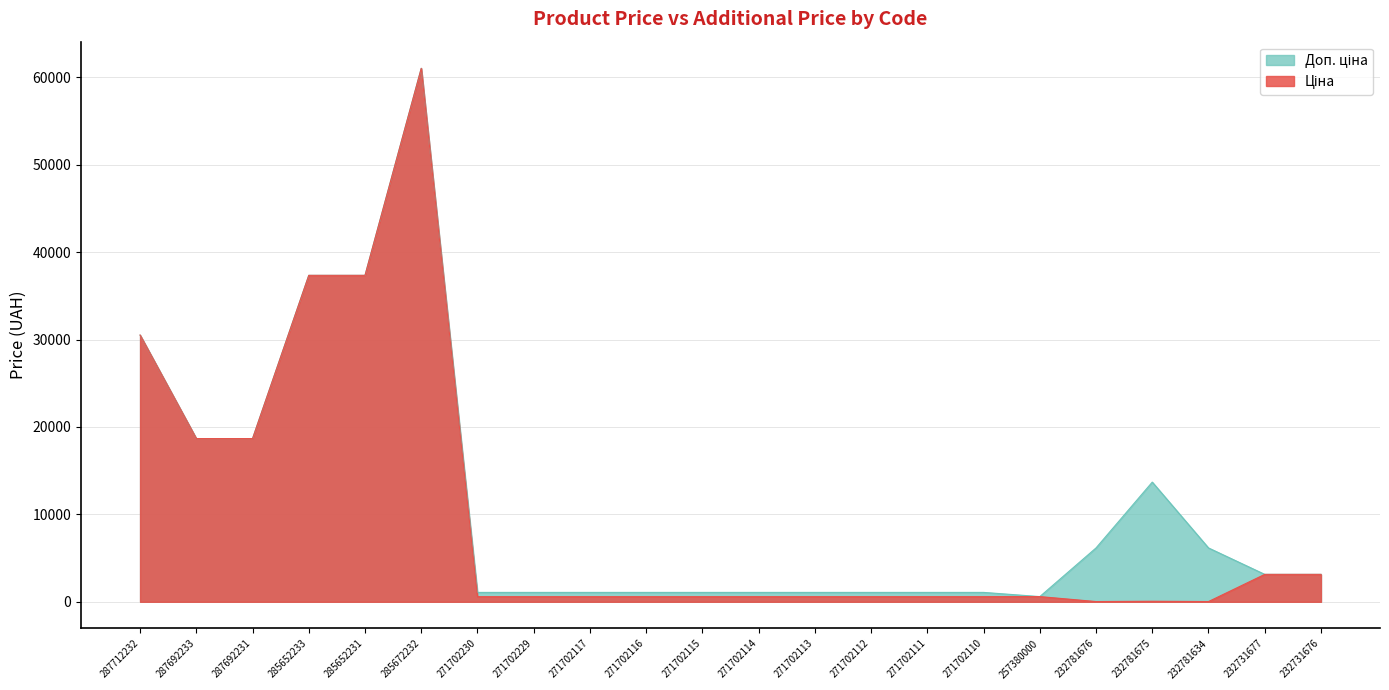

What is the maximum value shown in the chart?

61024.7